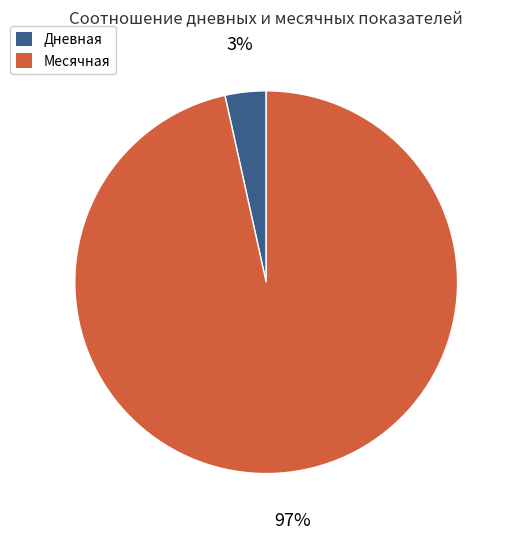

Count the number of slices in the pie.

2